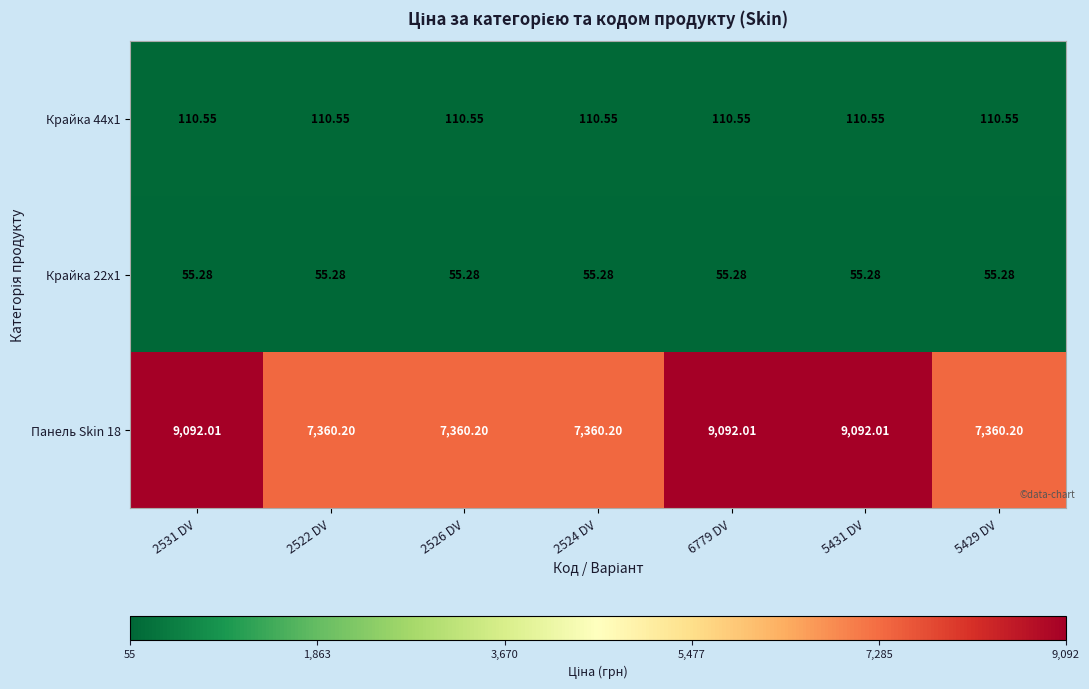

Reading right to left, extract all data points from this chart.

Крайка 44x1: 5429 DV=110.5	5431 DV=110.5	6779 DV=110.5	2524 DV=110.5	2526 DV=110.5	2522 DV=110.5	2531 DV=110.5
Крайка 22x1: 5429 DV=55.3	5431 DV=55.3	6779 DV=55.3	2524 DV=55.3	2526 DV=55.3	2522 DV=55.3	2531 DV=55.3
Панель Skin 18: 5429 DV=7360.2	5431 DV=9092.0	6779 DV=9092.0	2524 DV=7360.2	2526 DV=7360.2	2522 DV=7360.2	2531 DV=9092.0